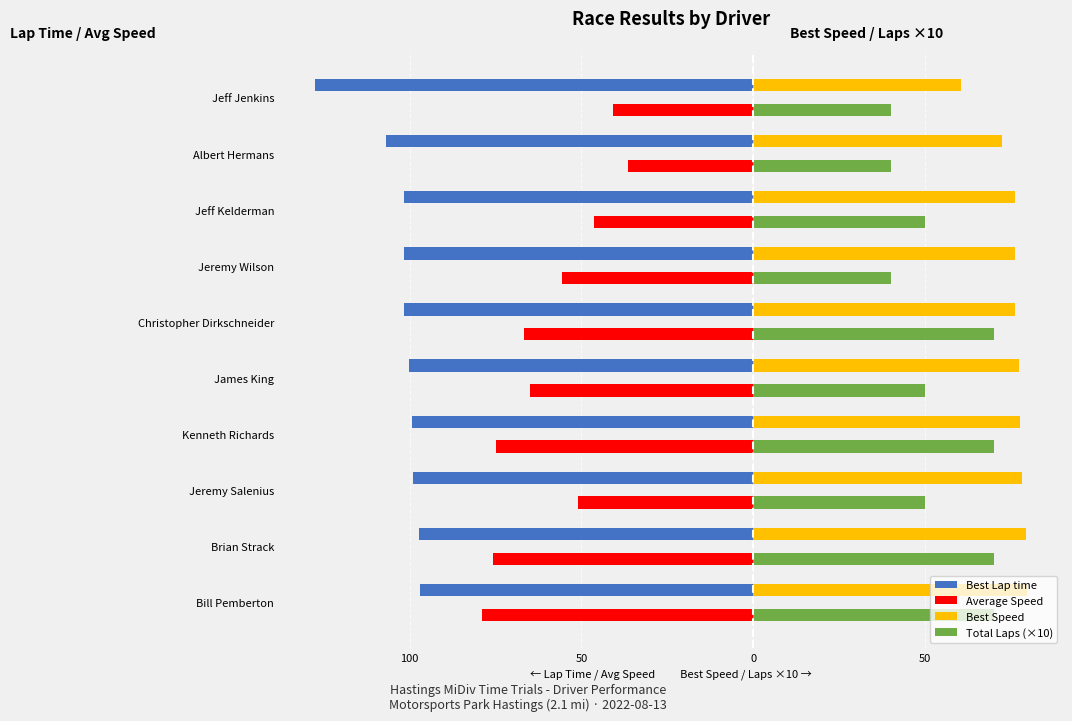

Reading left to right, transcribe all the data shown in this chart.

Best Lap time: -97.0	-97.3	-98.9	-99.5	-100.2	-101.6	-101.7	-101.7	-107.0	-127.7
Average Speed: -79.0	-75.7	-50.9	-74.9	-65.0	-66.6	-55.7	-46.3	-36.4	-40.9
Best Speed: 79.8	79.5	78.2	77.8	77.3	76.2	76.1	76.1	72.3	60.6
Total Laps (×10): 70.0	70.0	50.0	70.0	50.0	70.0	40.0	50.0	40.0	40.0